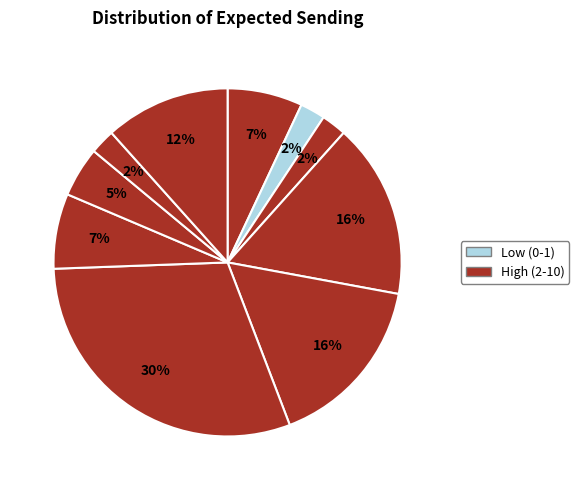

Count the number of slices in the pie.

10